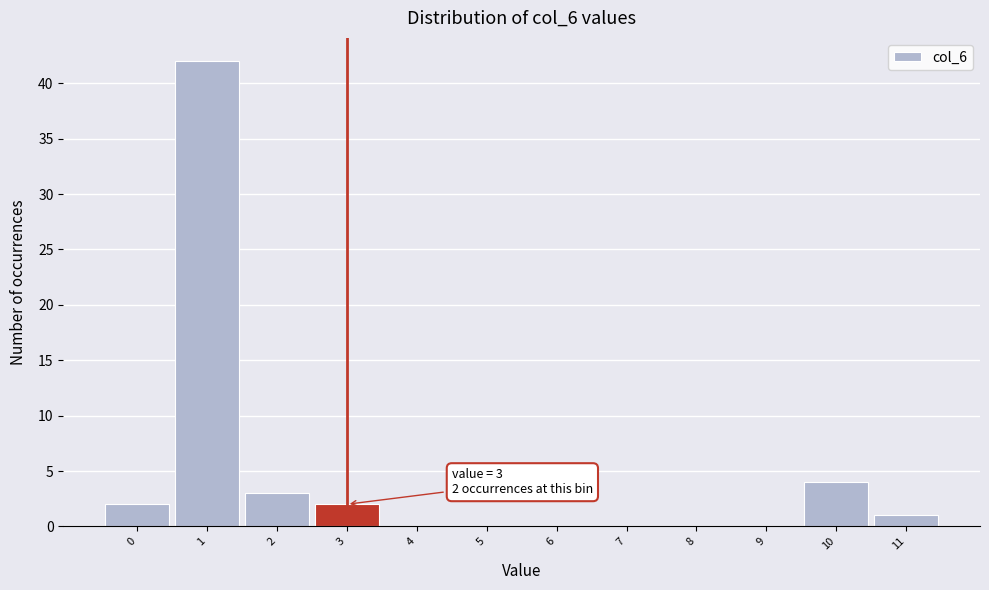

Over which range of the x-axis is the bar tallest?

0.5 to 1.5